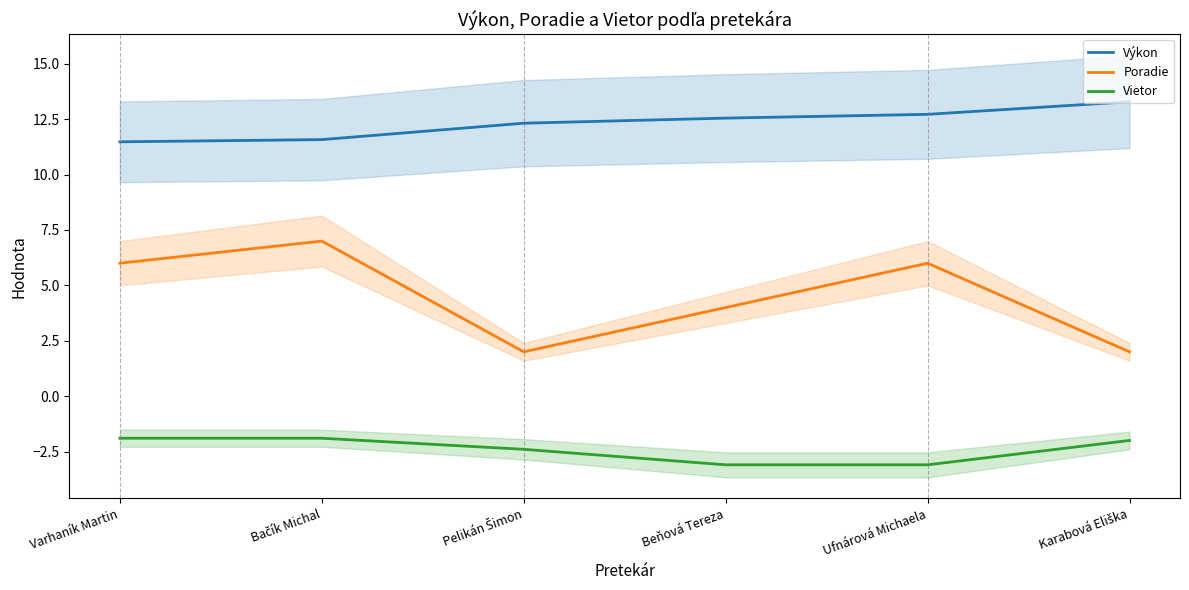

What is the sum of the Vietor values at Varhaník Martin and Pelikán Šimon?

-4.3